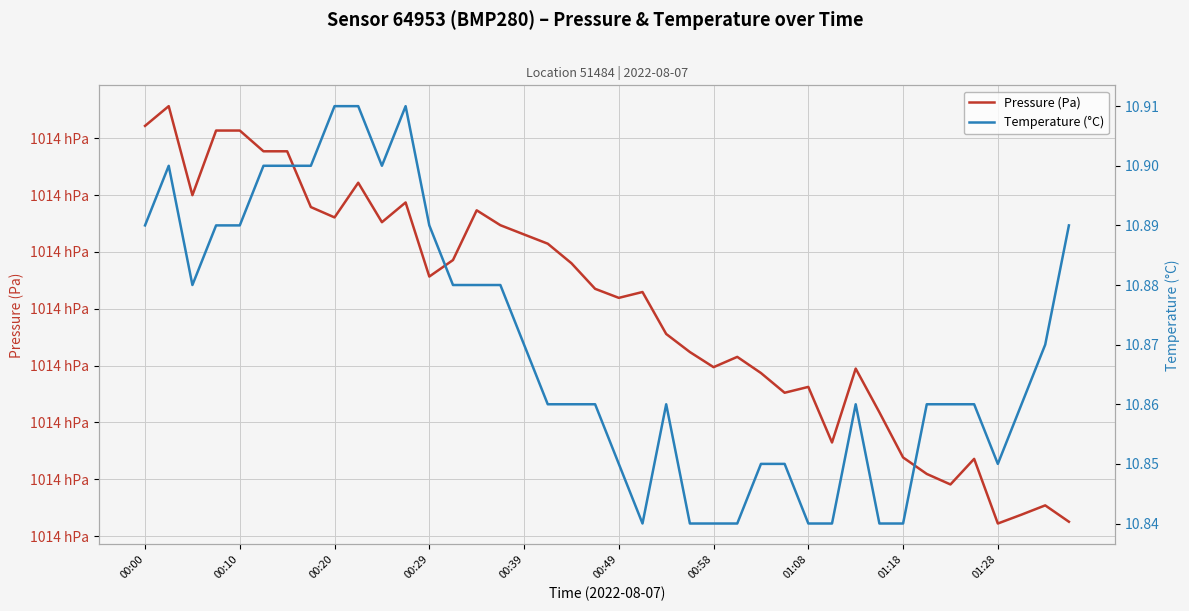

What is the approximate value of Temperature (°C) at 19?

10.9